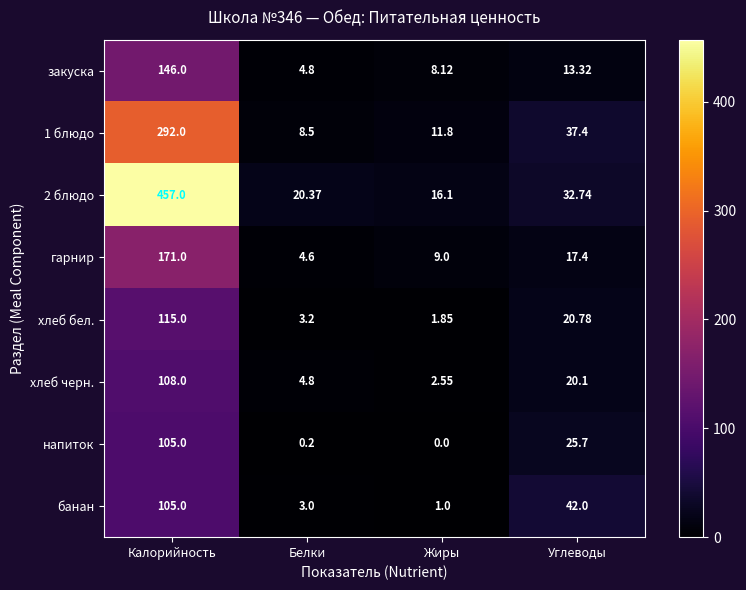

Between Белки and Углеводы, which series saw the biggest shift?

банан